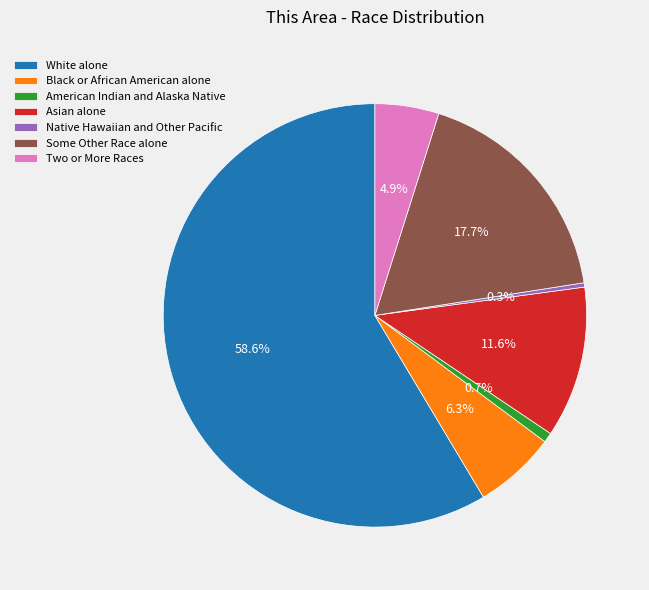

What is the largest slice in the pie chart?

White alone